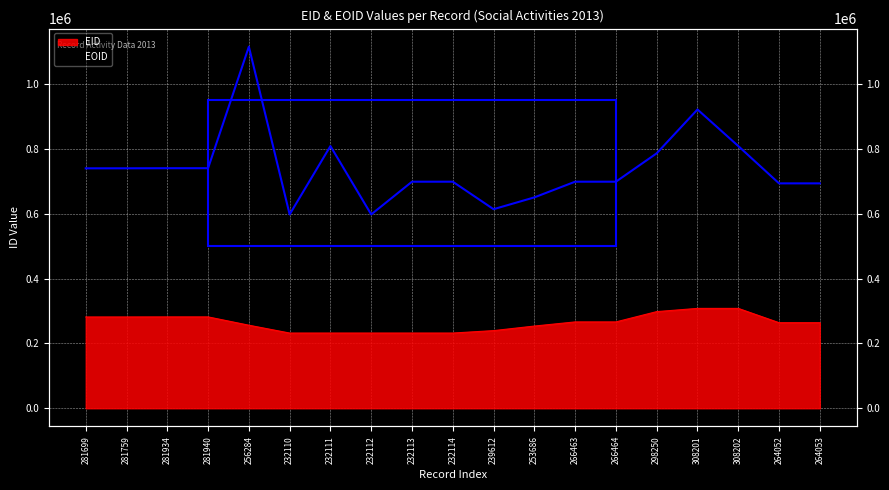

Which series has the largest total across all categories?

EOID